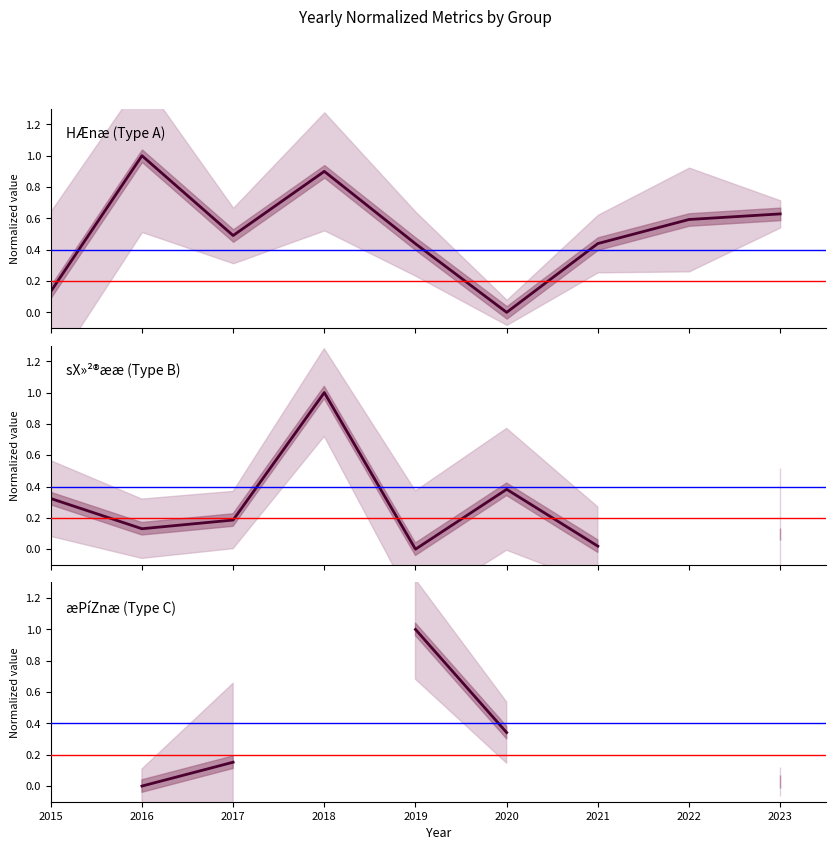

Where do sX»²®ææ (Type B) and æPíZnæ (Type C) first cross each other?

2019 and 2020